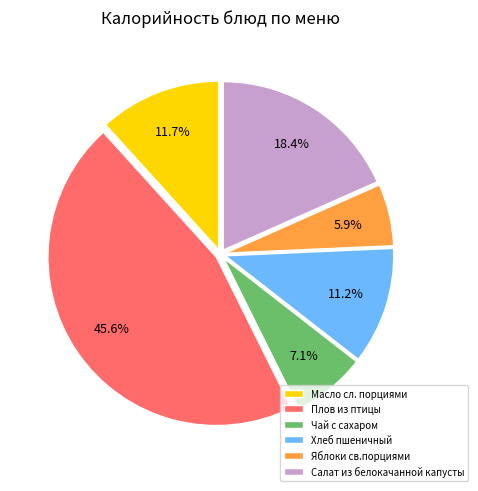

Which slice is the smallest?

Яблоки св.порциями